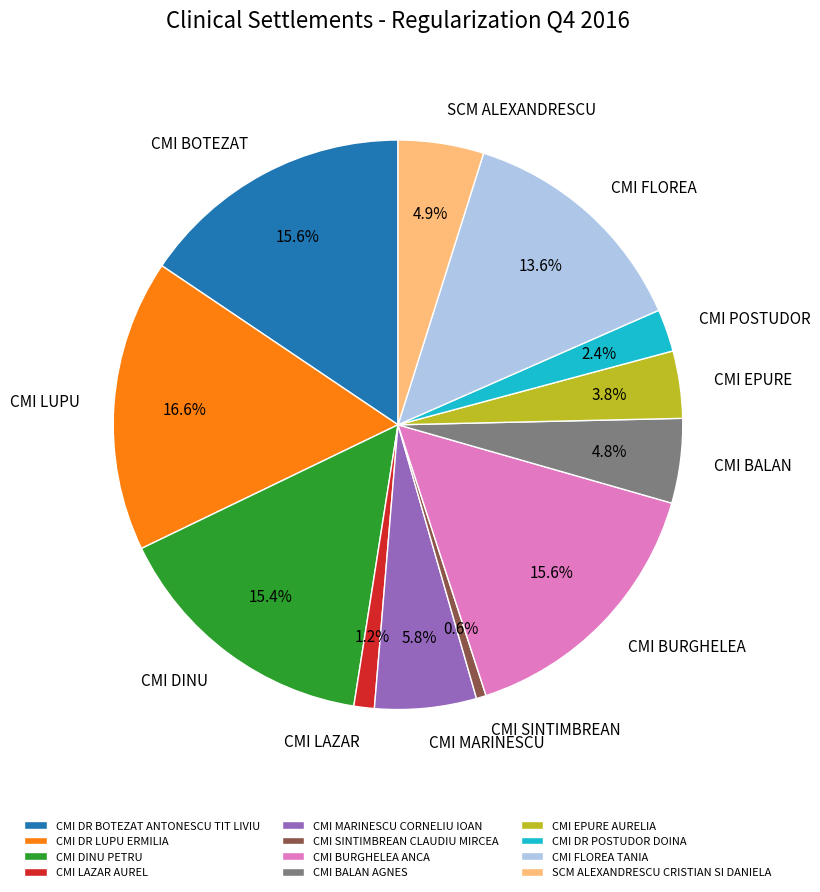

To the nearest percent, what is the difference between the CMI BALAN AGNES and CMI DR POSTUDOR DOINA slice percentages?

2%